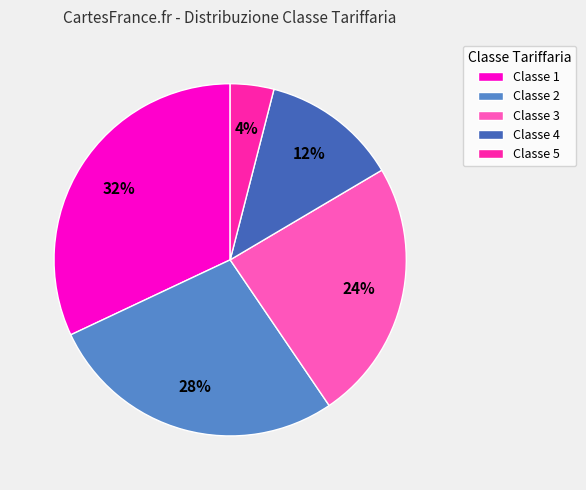

Which slice is the smallest?

Classe 5